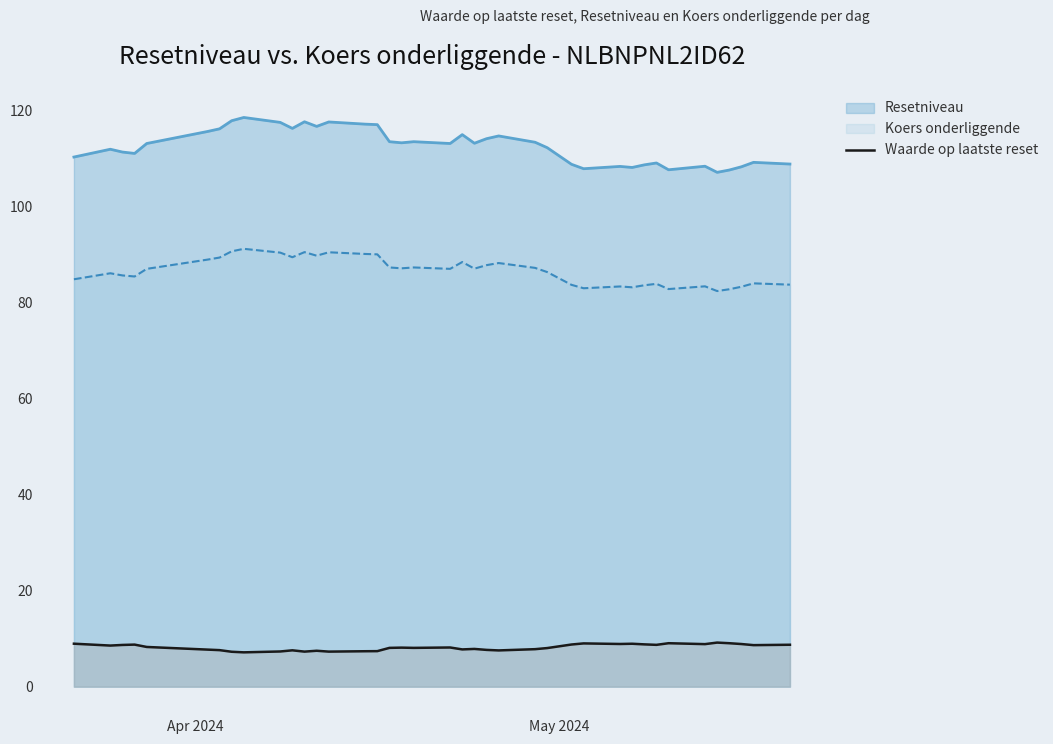

Which series has the largest range (max minus min)?

Resetniveau